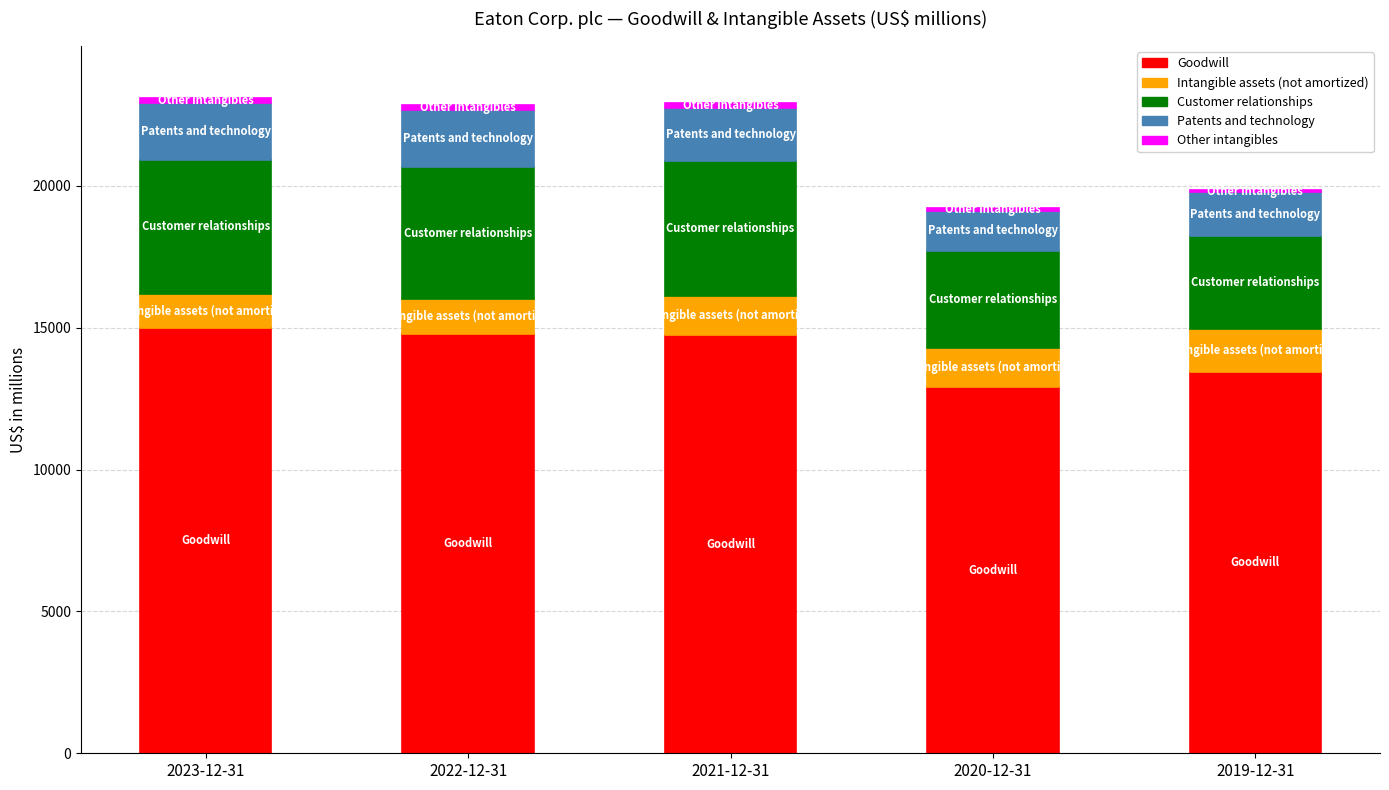

Which category has the lowest value in the Goodwill series?

2020-12-31